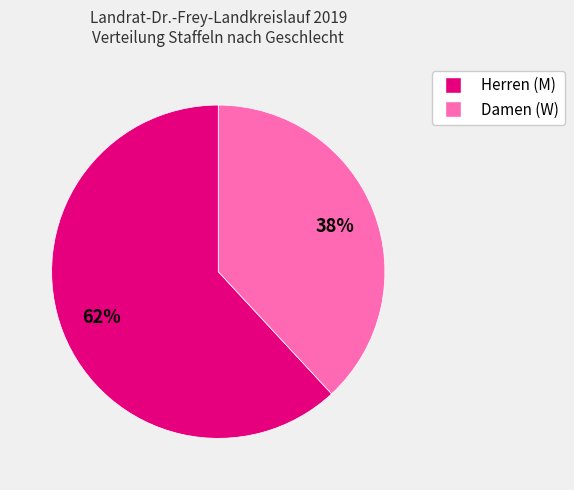

The Herren (M) slice represents 62% of the pie. True or false?

True